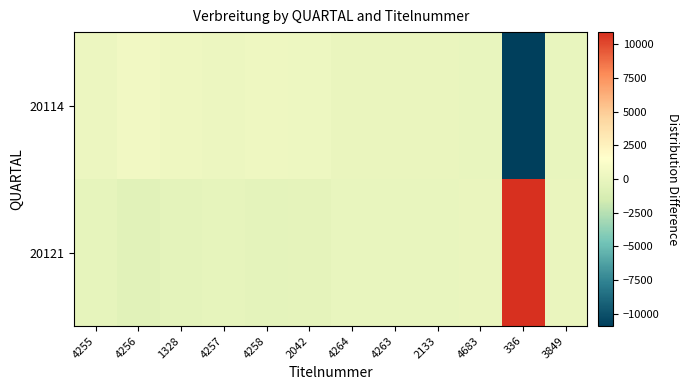

Rank the series by their maximum value, from highest to lowest.

20121, 20114